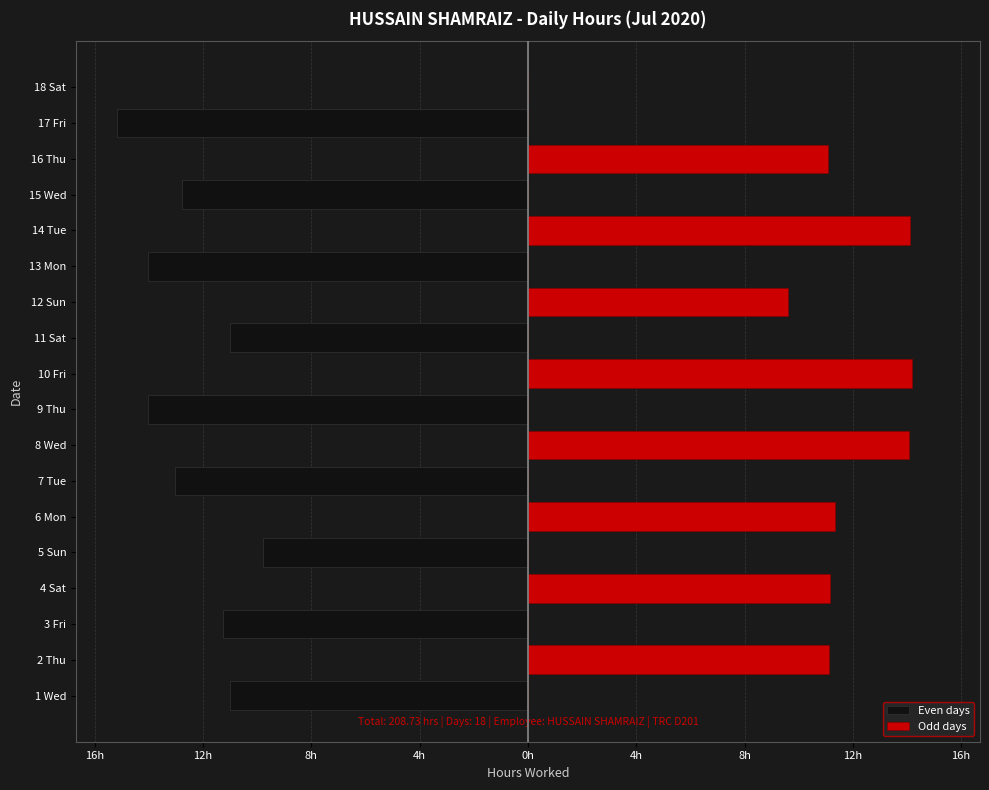

Are the bars grouped side by side (vs. stacked)?

Yes